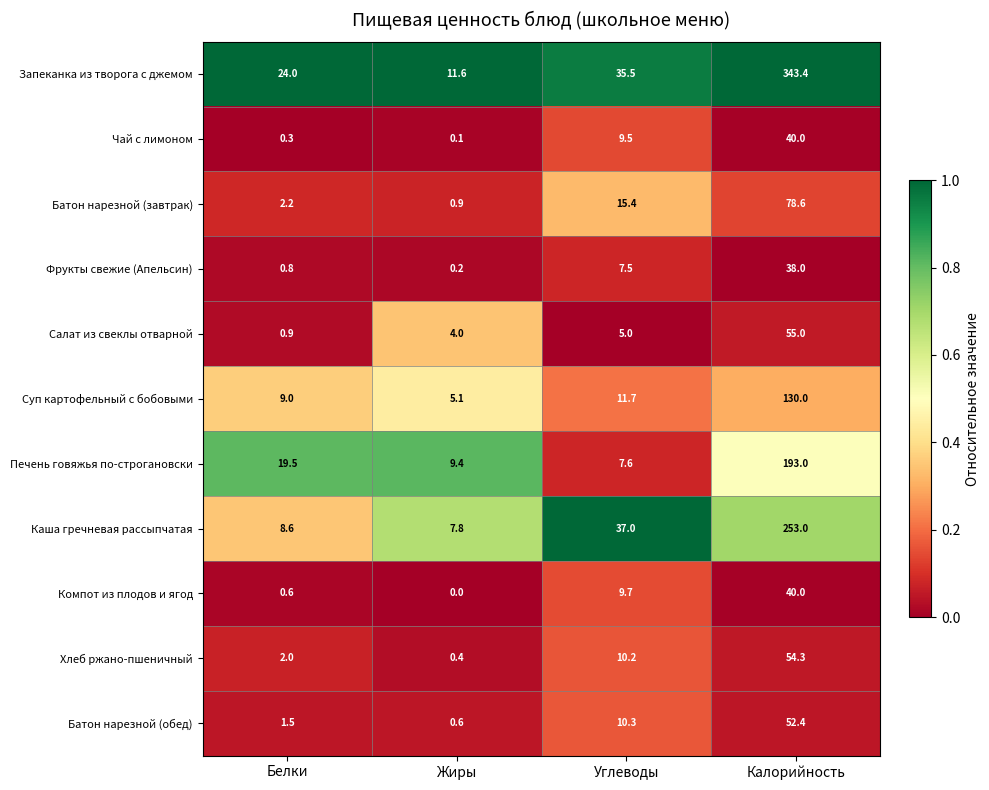

Which category has the lowest value across all series?

Жиры